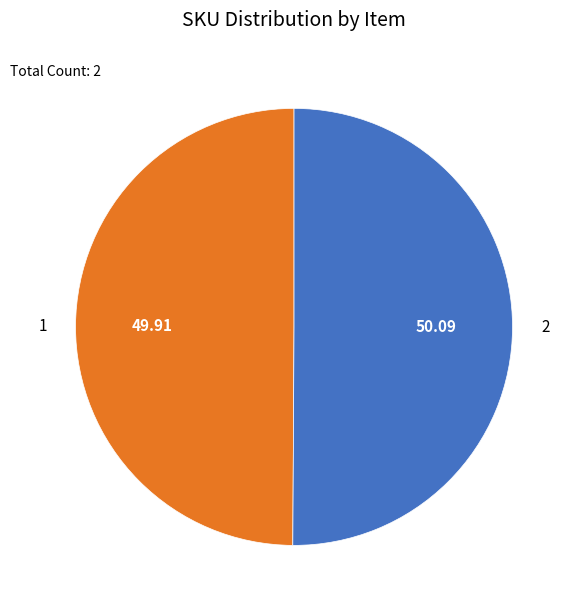

What is the ratio of the value at 2 to the value at 1?

1.0